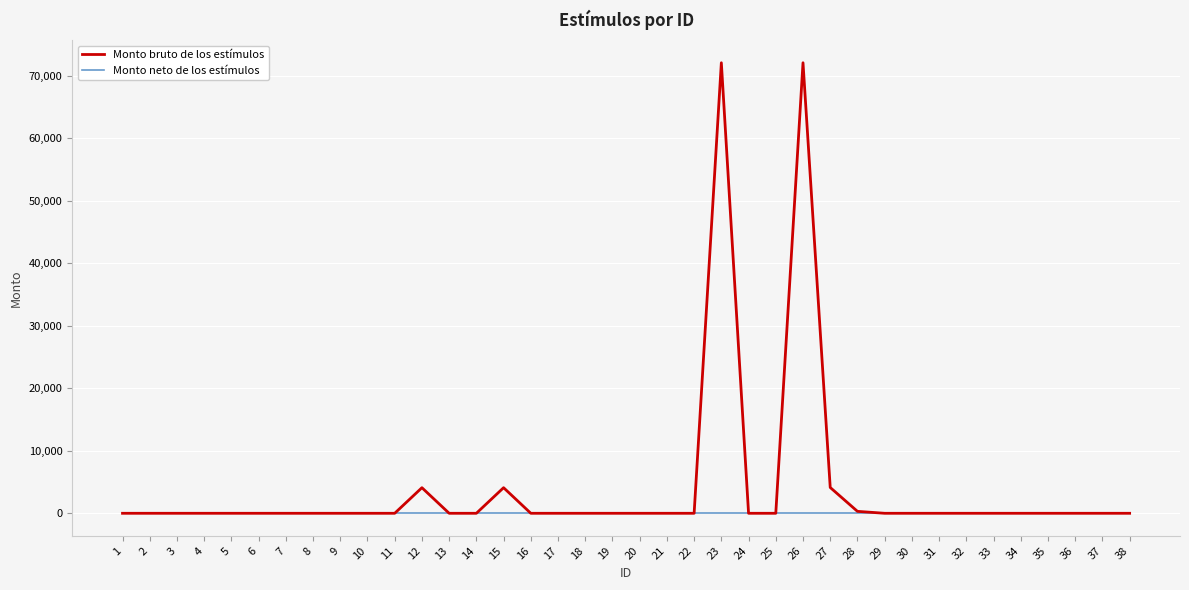

Which series has the largest total across all categories?

Monto bruto de los estímulos